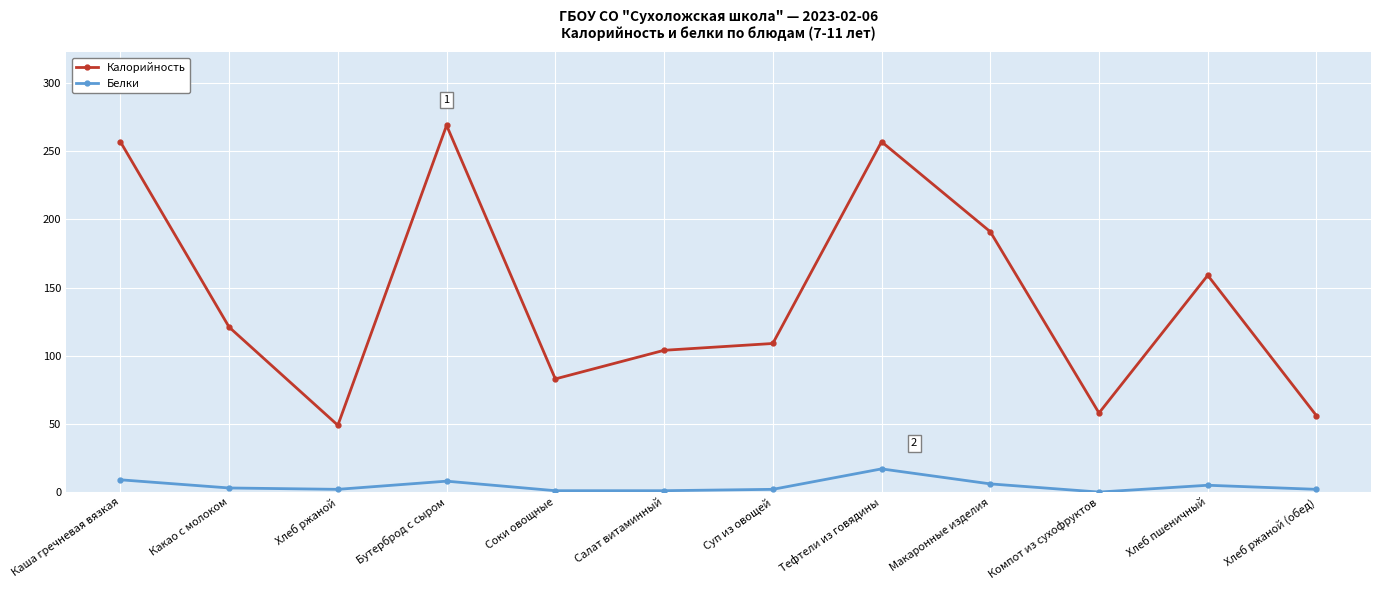

At which label does Белки reach its peak?

Тефтели из говядины